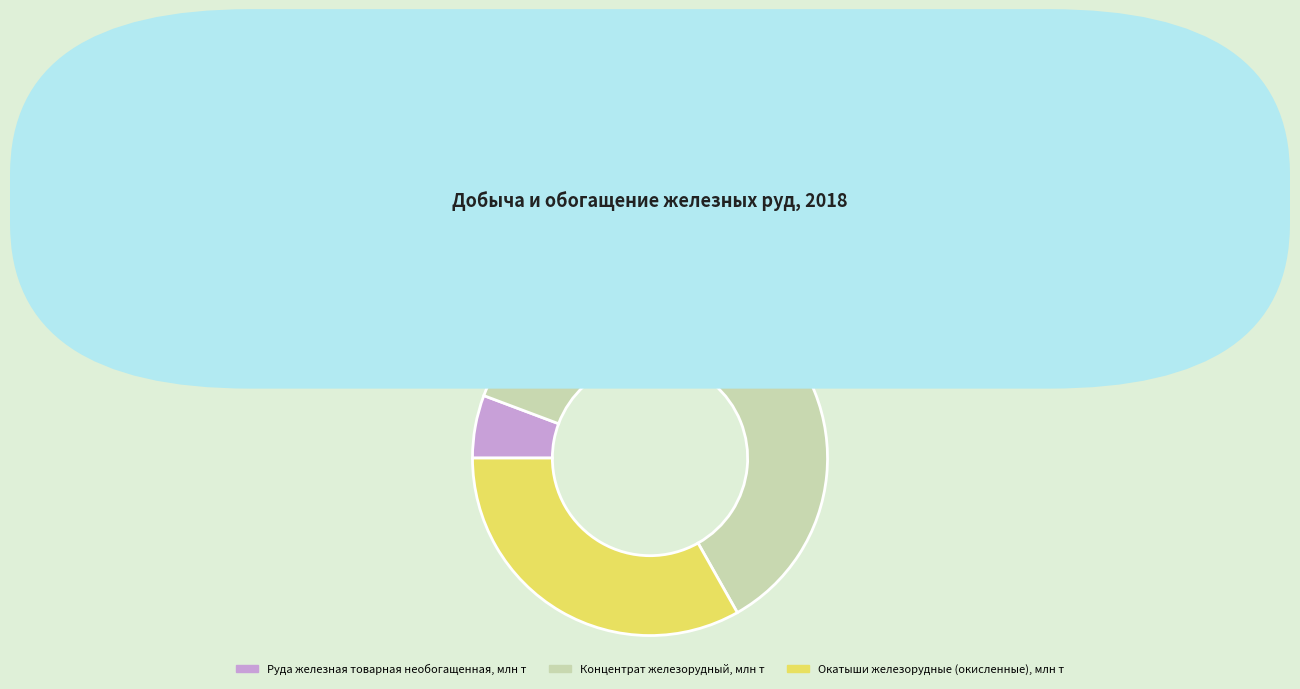

True or false: Руда железная товарная необогащенная, млн т accounts for 19% of the total.

False